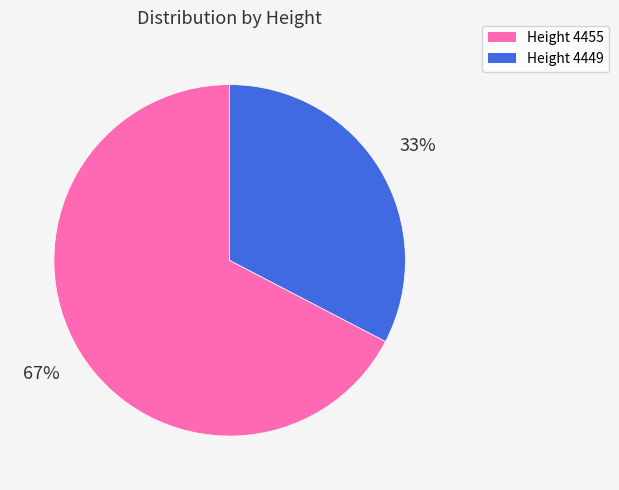

Combined, do Height 4455 and Height 4449 account for over 50%?

Yes